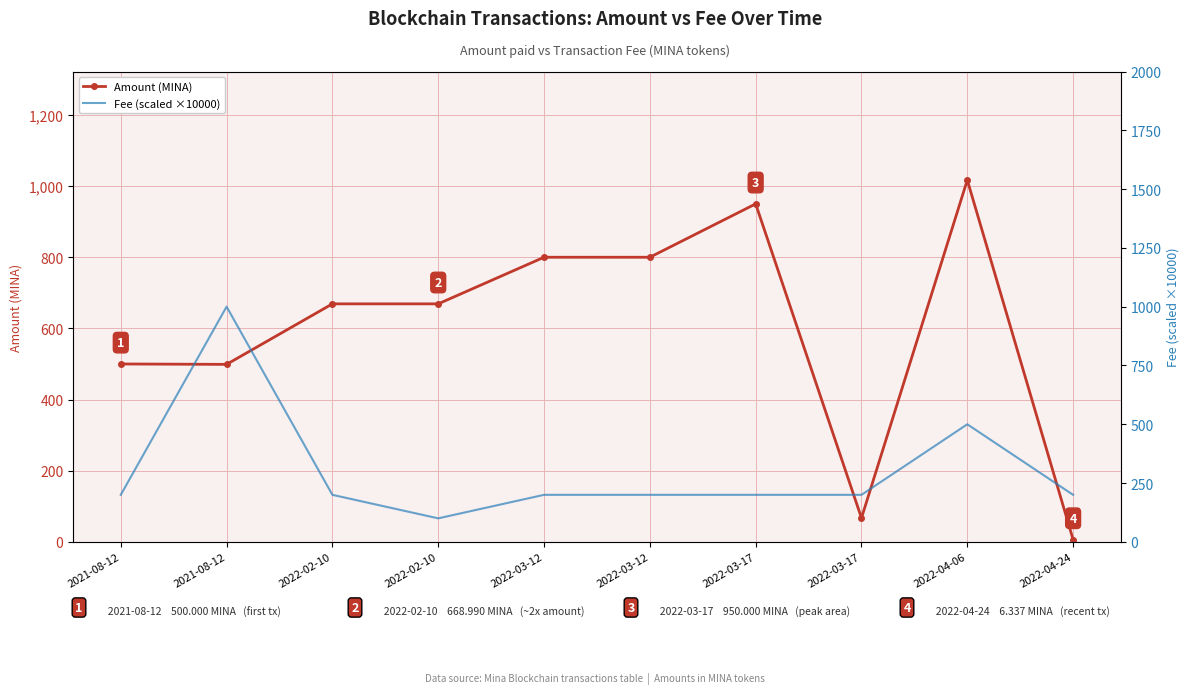

What is the sum of all Amount (MINA) values?

5977.3